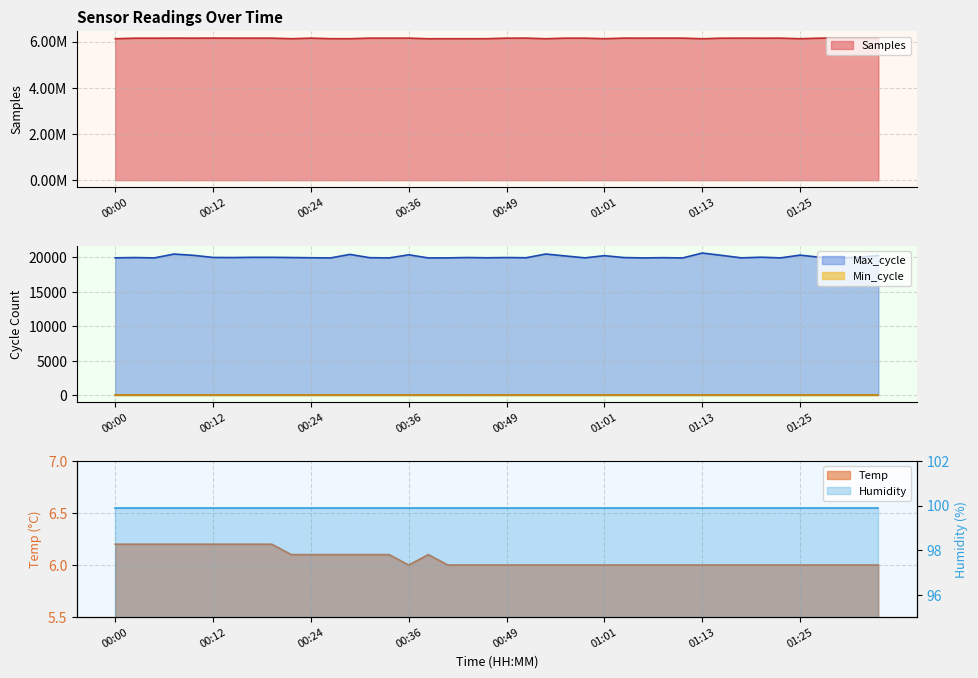

What is the lowest value of the Max_cycle series?

19920